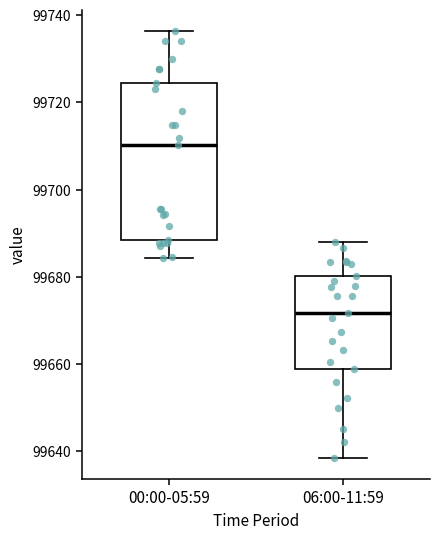

Reading left to right, read every box against the y-axis: the position of its median line, the range the box covers, and the ends of its whiskers. The values are not printed on the chart, so give them approximately, as read against the axis.

00:00-05:59: median 99710, box 99688 to 99724, whiskers 99684 to 99736
06:00-11:59: median 99672, box 99658 to 99680, whiskers 99638 to 99688